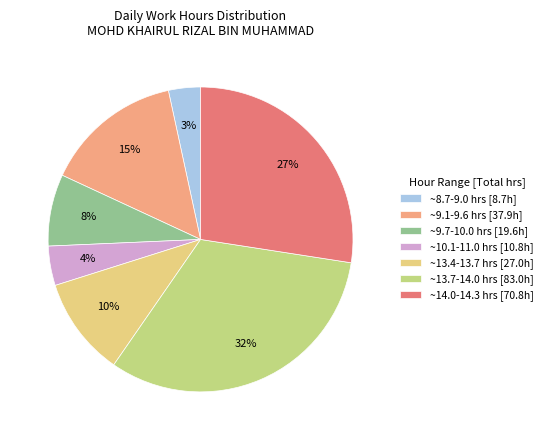

How many slices are in this pie chart?

7